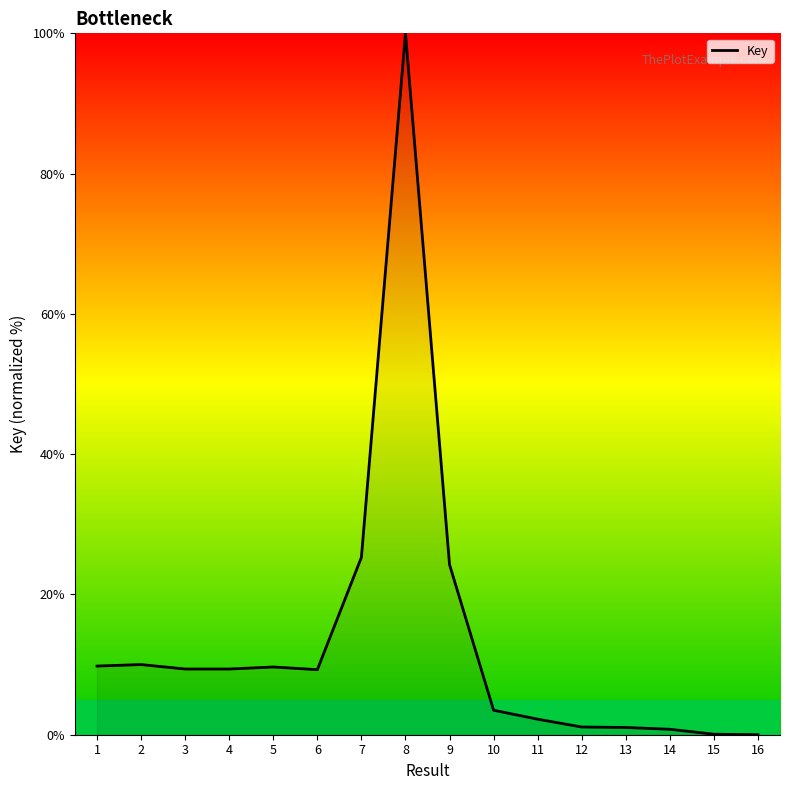

Which label corresponds to the largest value in the chart?

8